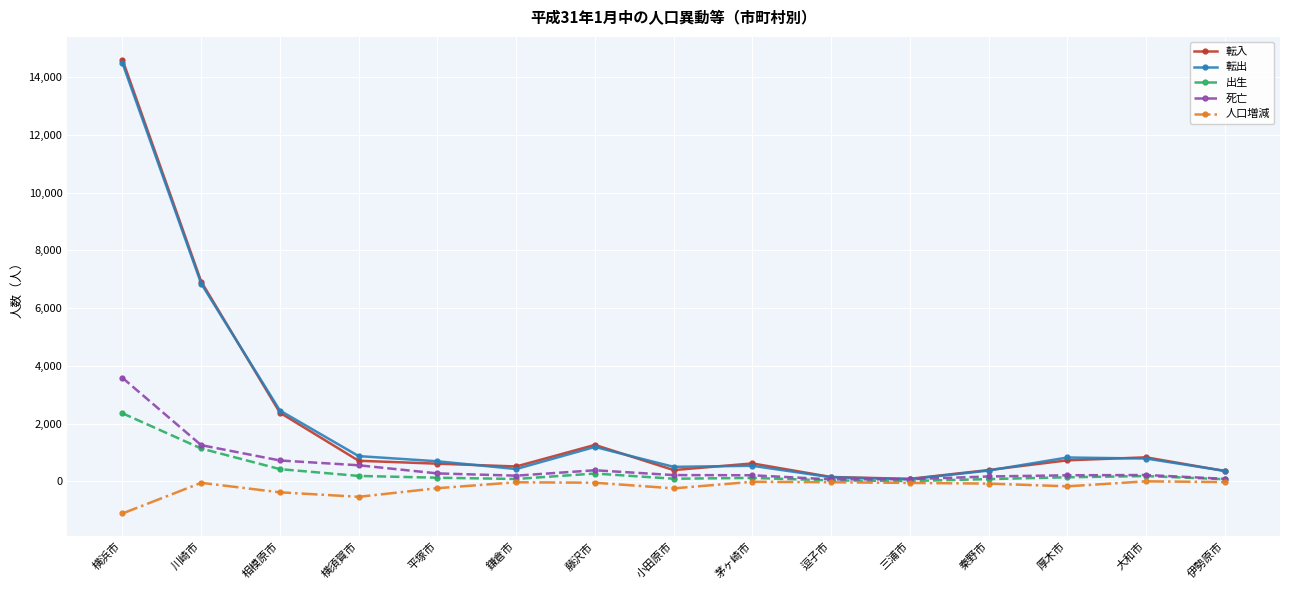

What is the label of the 11th point from the left?

三浦市